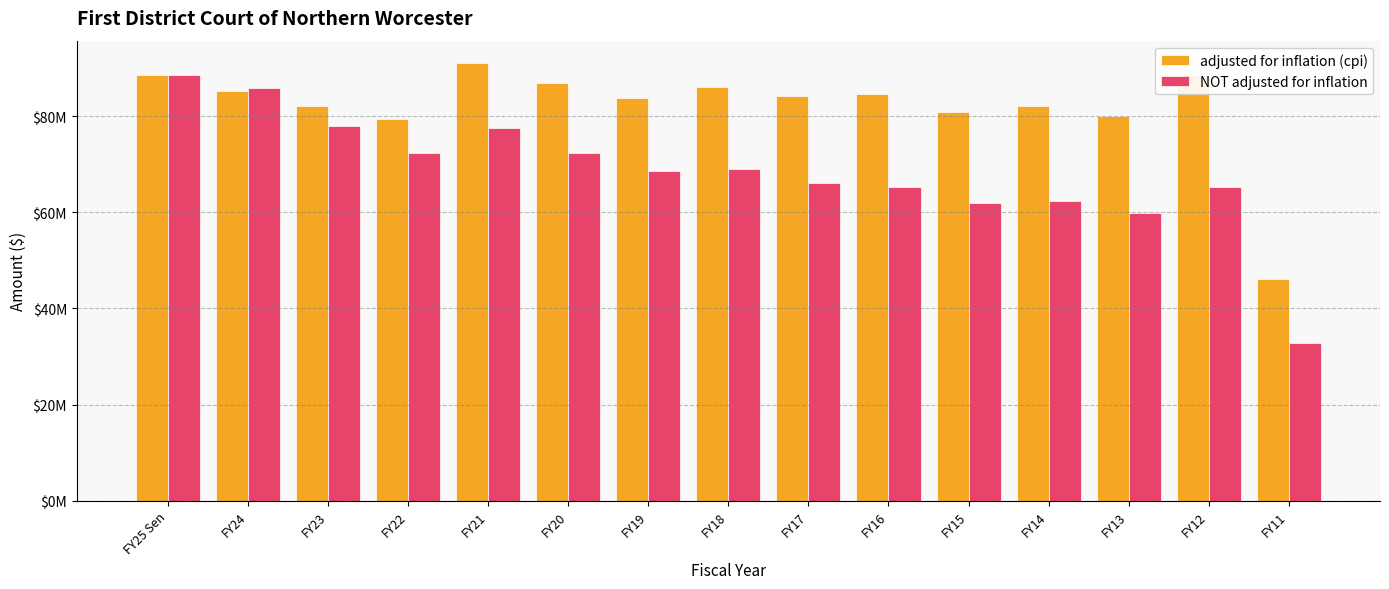

At which category does the chart reach its peak across all series?

FY21